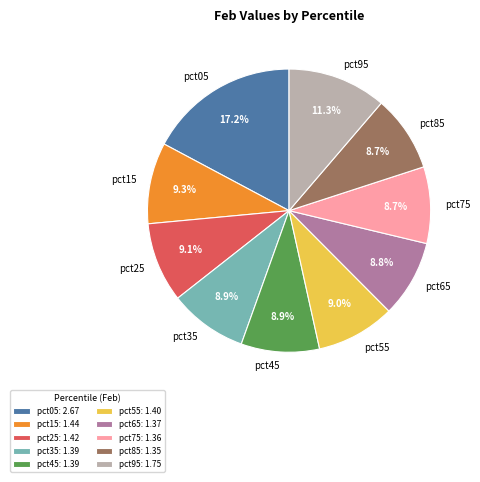

To the nearest percent, what portion does pct05 represent?

17%